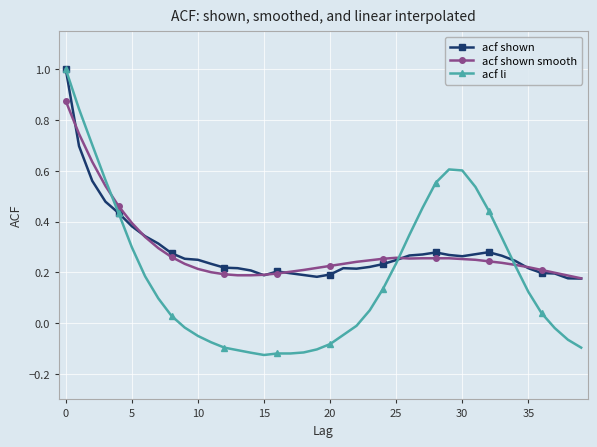

Which series has the widest spread of values?

acf li